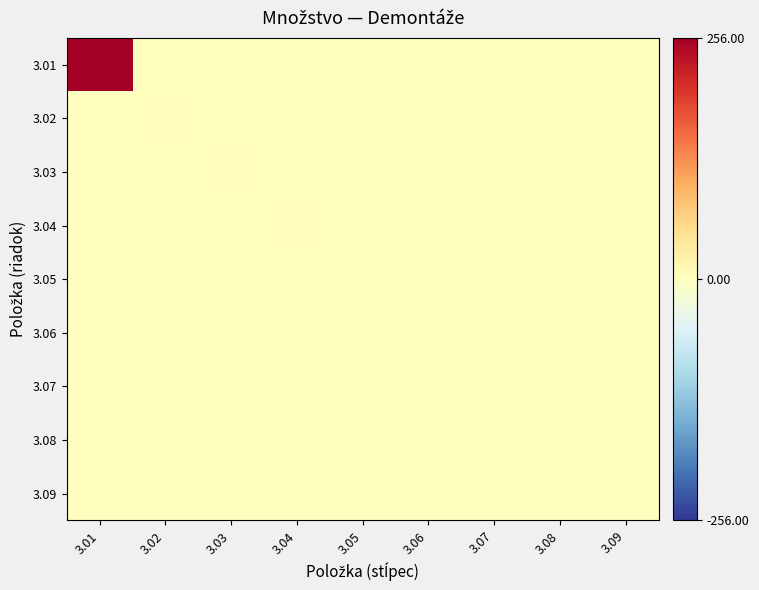

Which label corresponds to the smallest value in the chart?

3.02